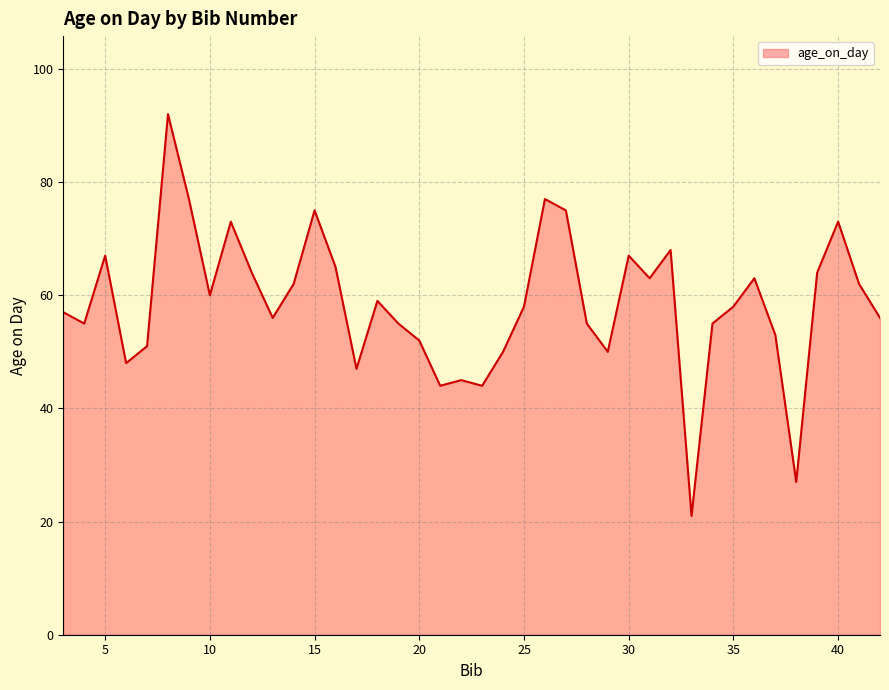

What is the smallest value displayed?

21